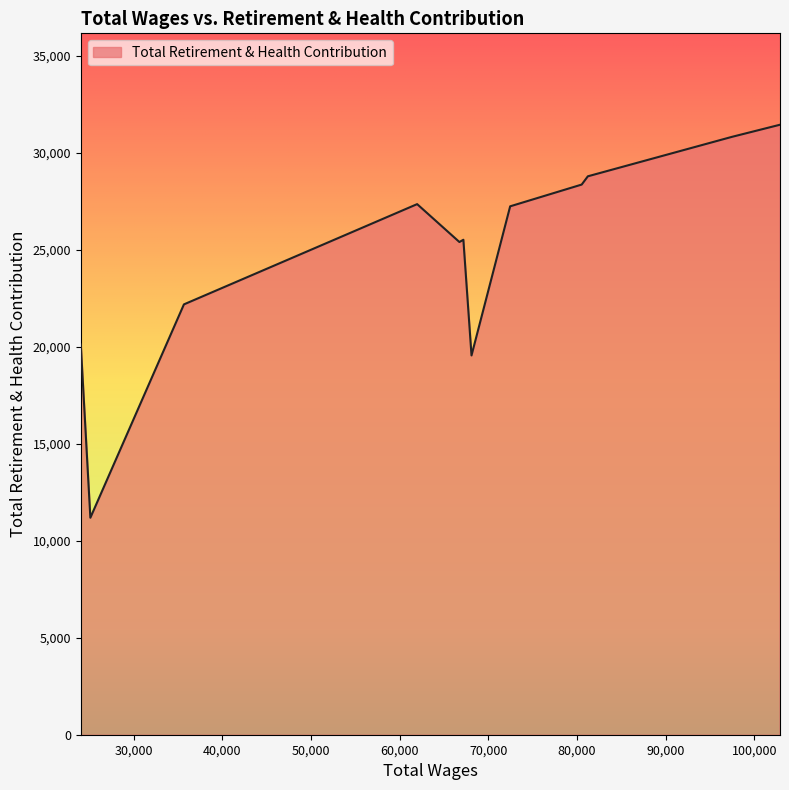

Count the number of categories in the chart.

12